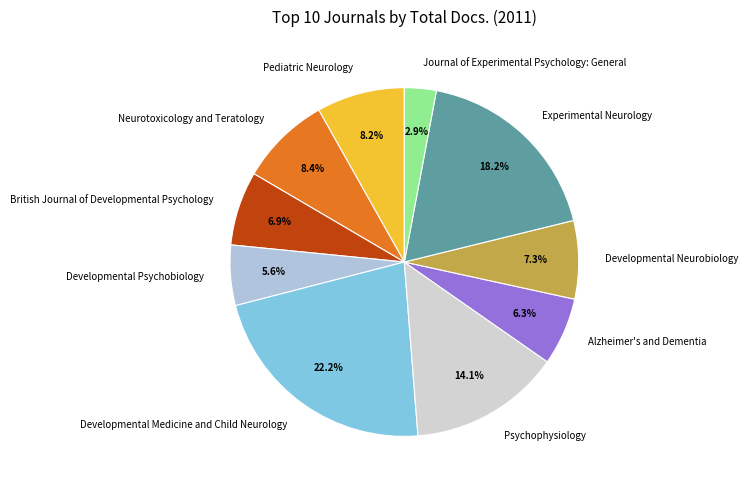

To the nearest percent, what is the difference between the Pediatric Neurology and Experimental Neurology slice percentages?

10%